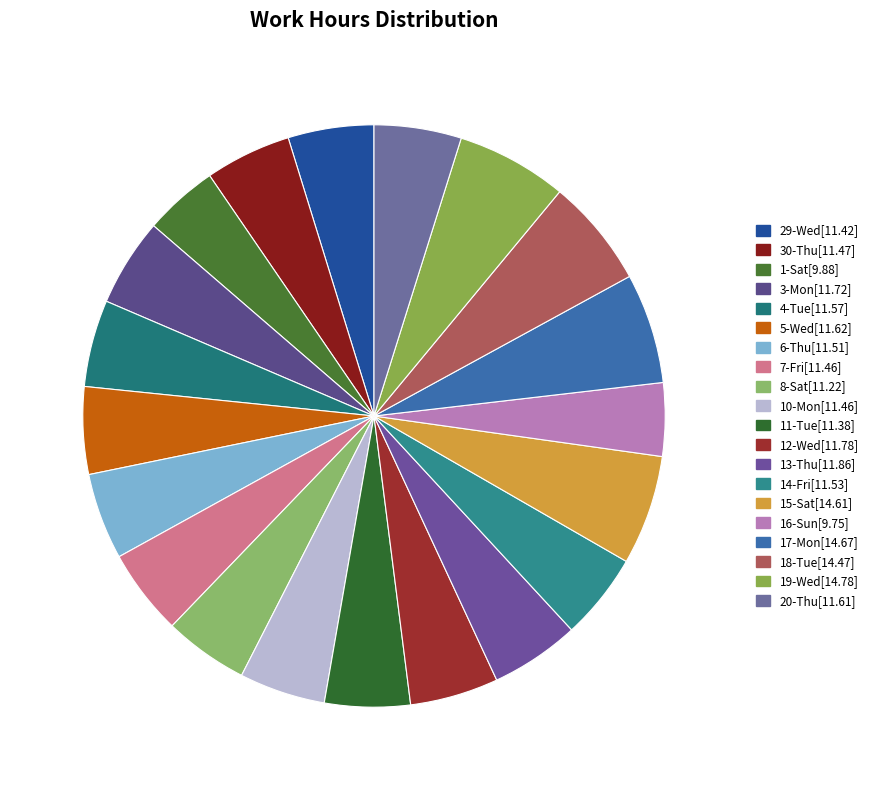

Count the number of slices in the pie.

20